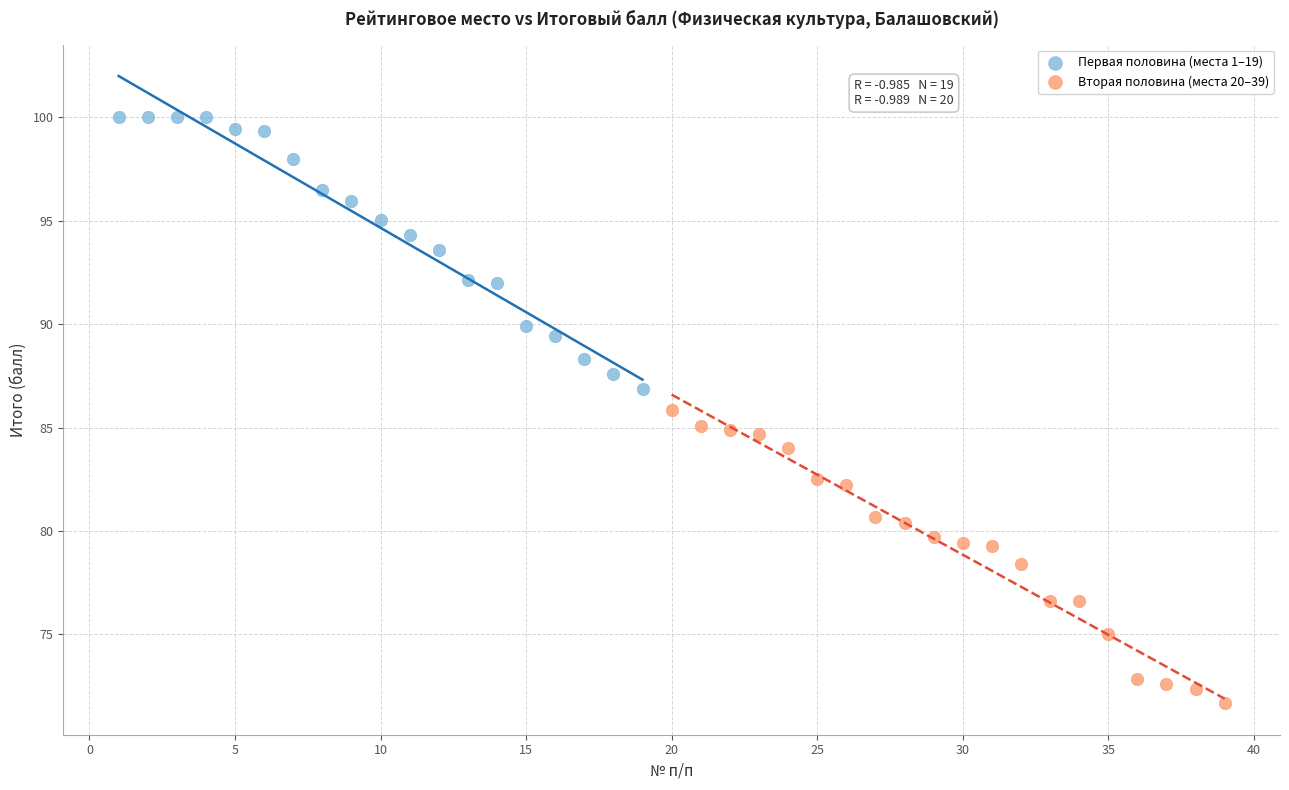

Which series contains the lowest Y value?

Вторая половина (места 20–39)